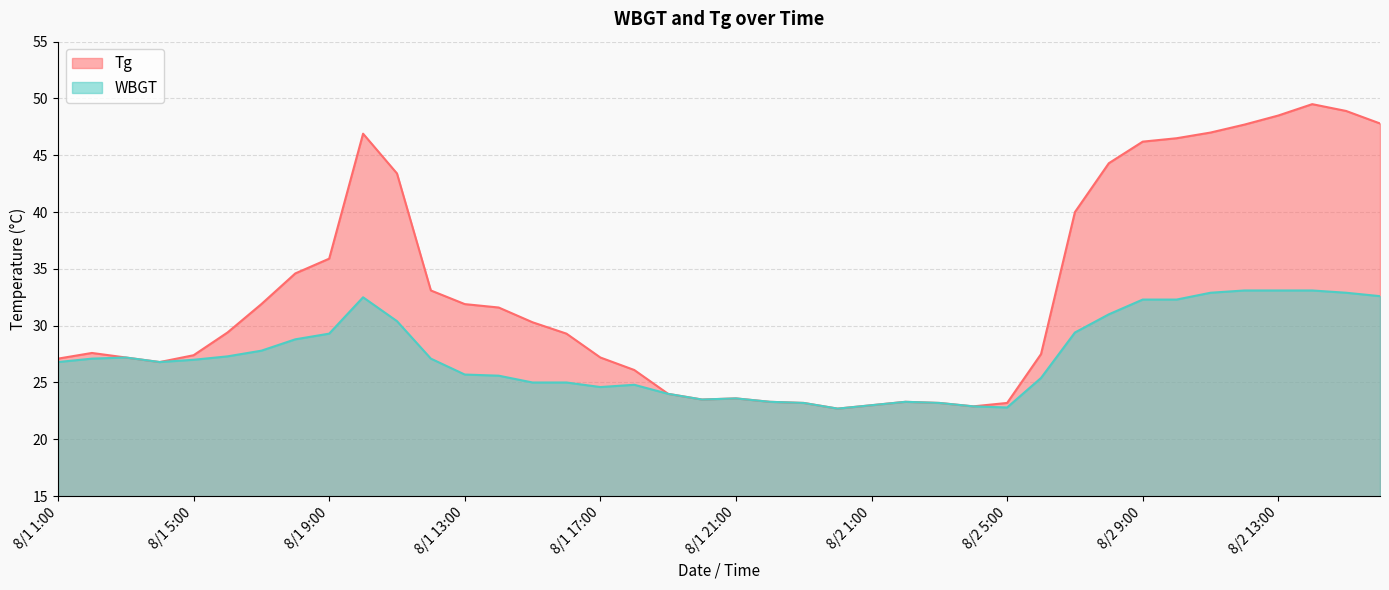

How many distinct data groups are displayed?

2